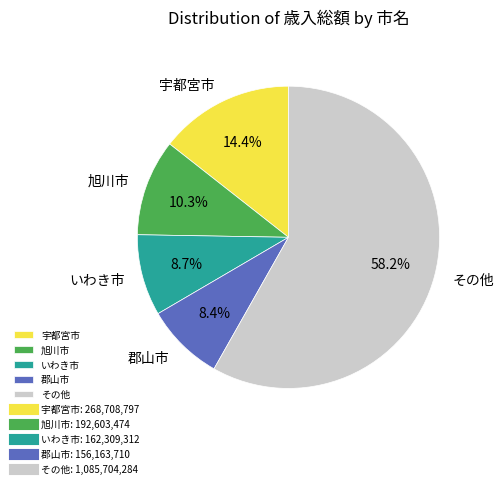

Does any single category account for the majority?

Yes